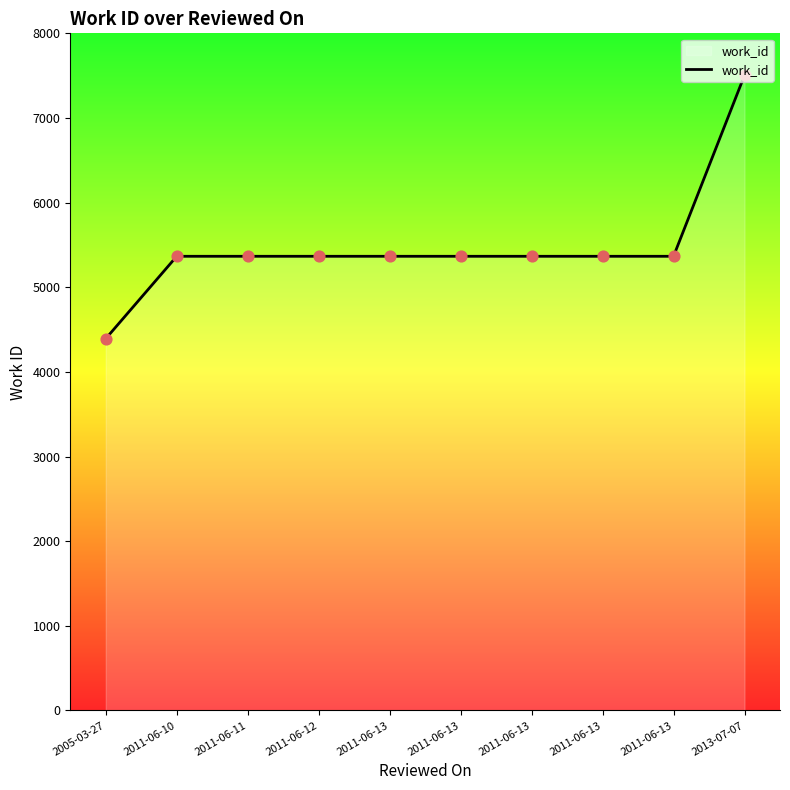

Between 2011-06-13 and 2011-06-12, which is larger?

2011-06-13